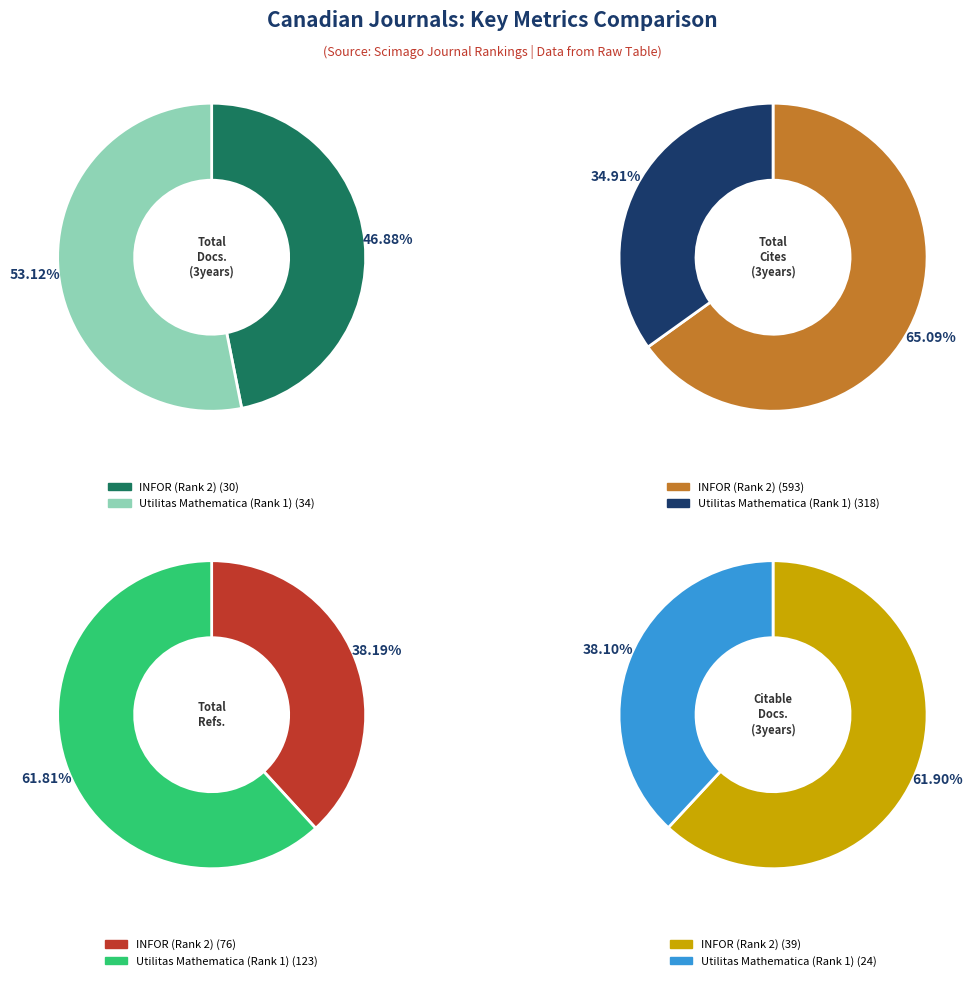

The INFOR (Rank 2) slice represents 54% of the pie. True or false?

False